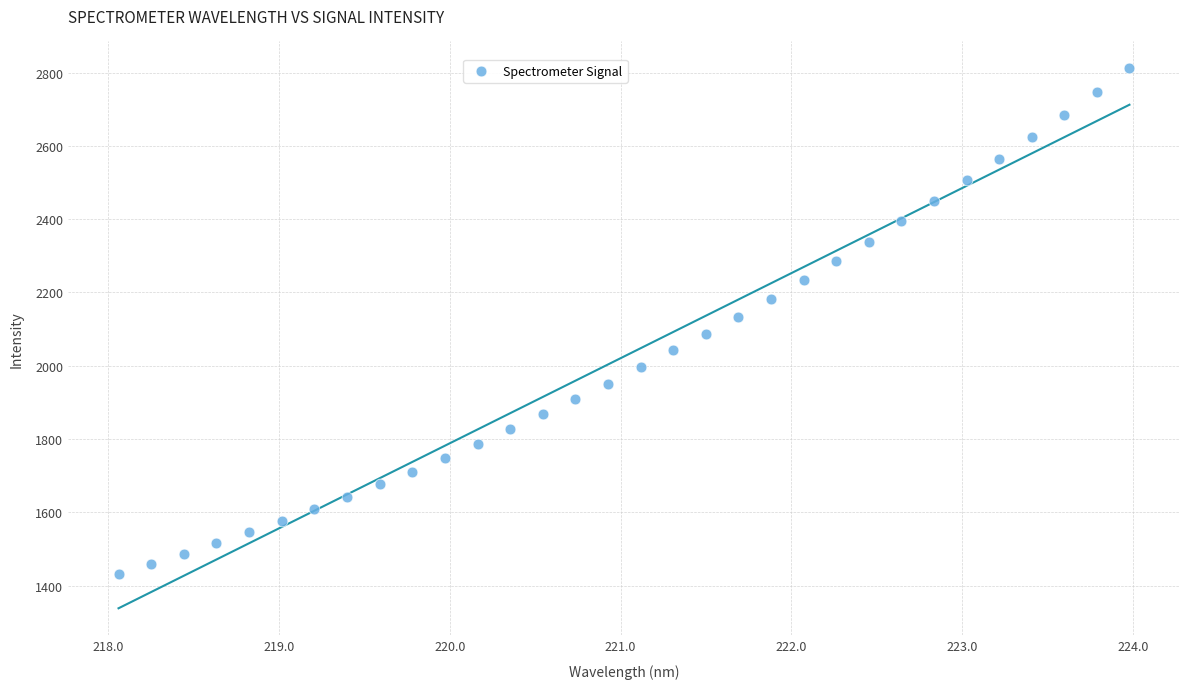

What is the range of X values (max minus min)?

5.9